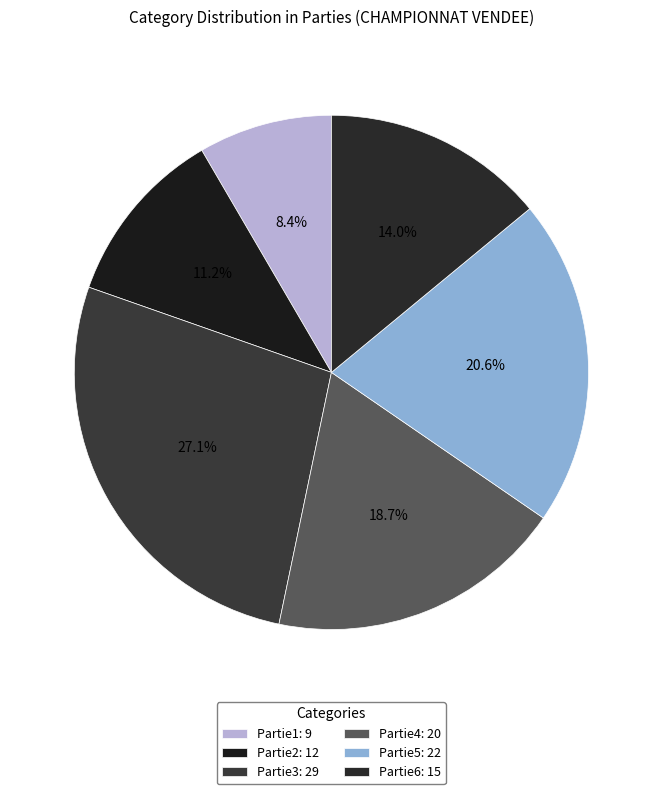

Which slice is the largest?

Partie3